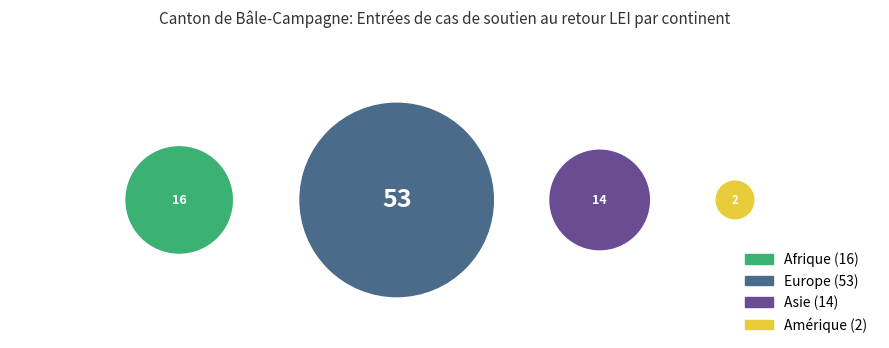

Combined, do Amérique and Afrique account for over 50%?

No